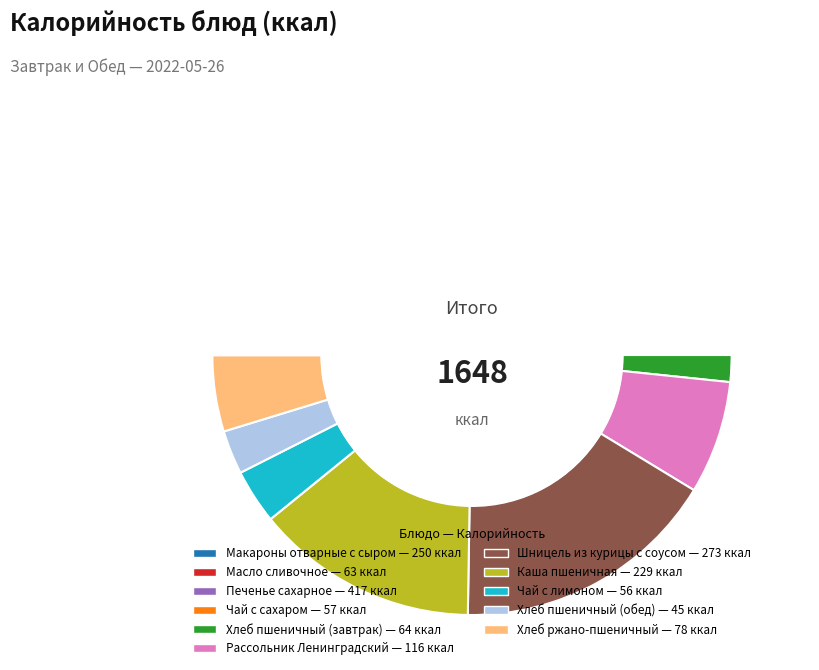

To the nearest percent, what is the combined percentage of Хлеб пшеничный (завтрак) and Печенье сахарное?

29%